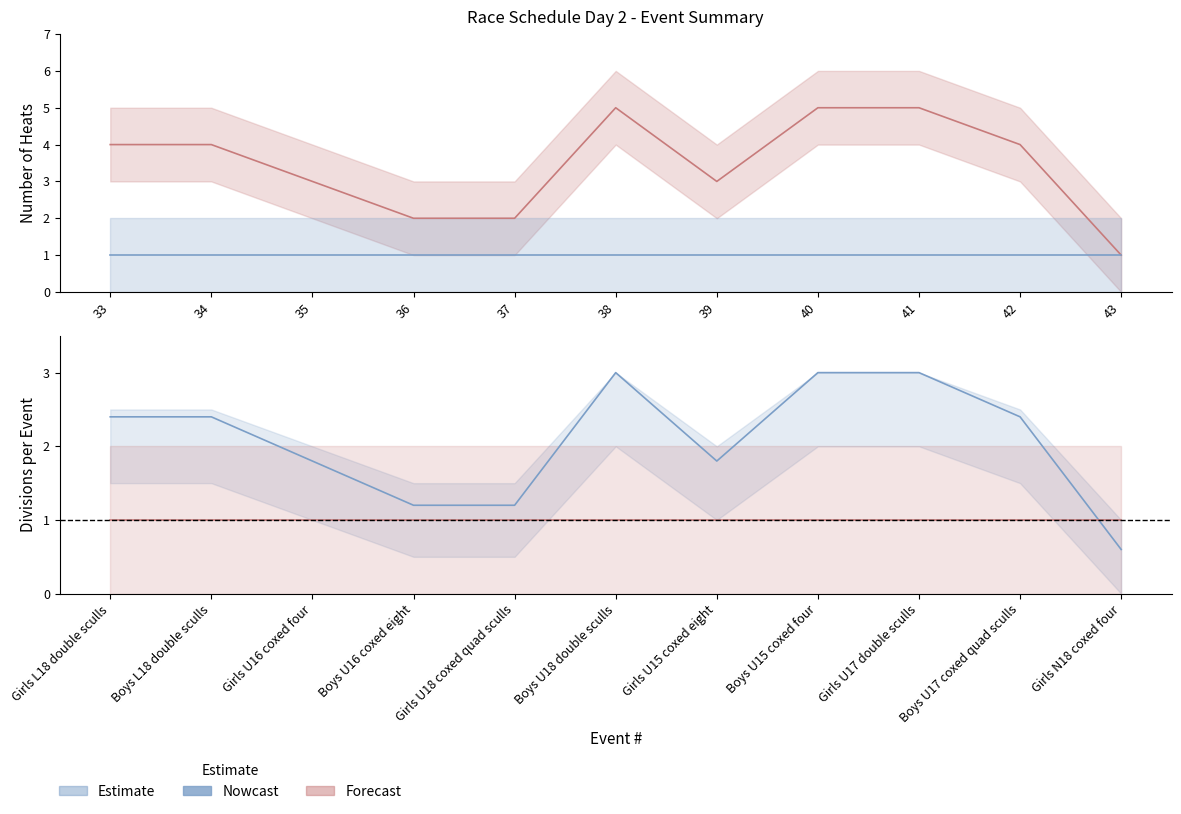

The value of Heats per Event (Estimate) at 36 is 0.4. True or false?

False